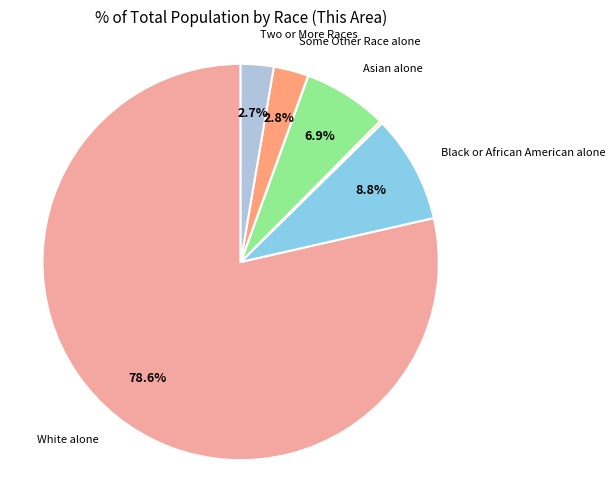

To the nearest percent, what is the average slice percentage?

14%